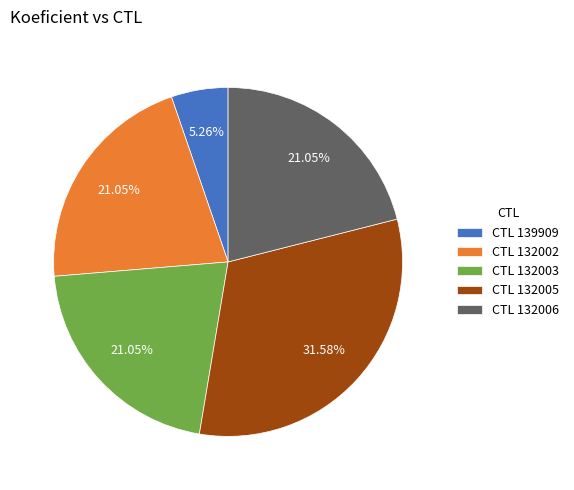

Does CTL 132006 represent more than half of the total?

No